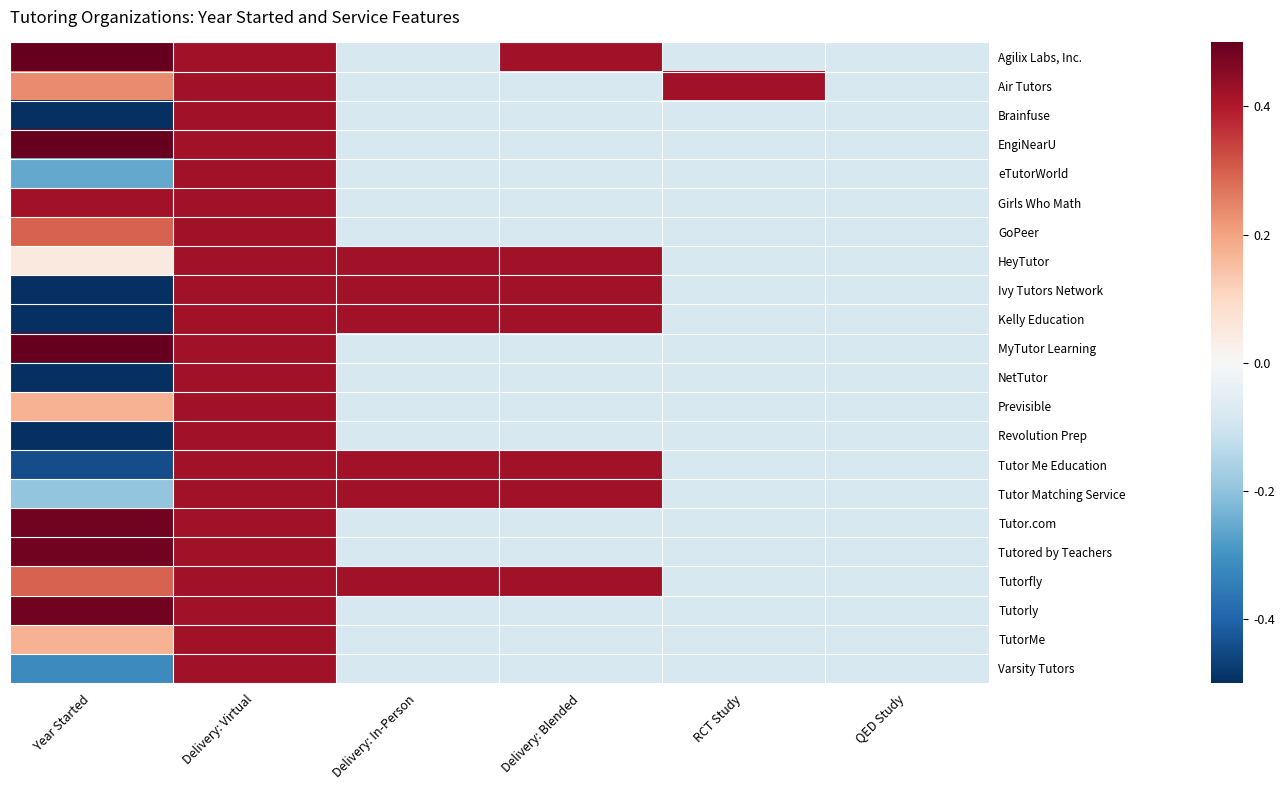

Count the number of data series in this chart.

22